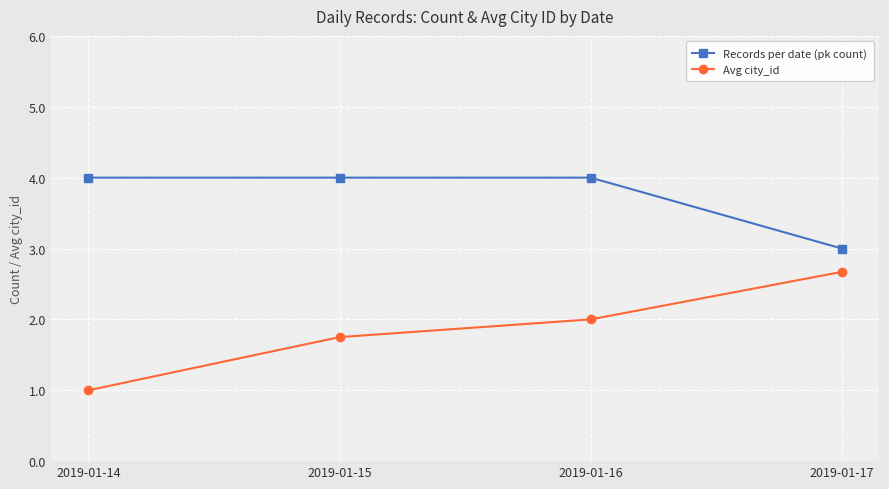

Which category has the lowest value across all series?

2019-01-14